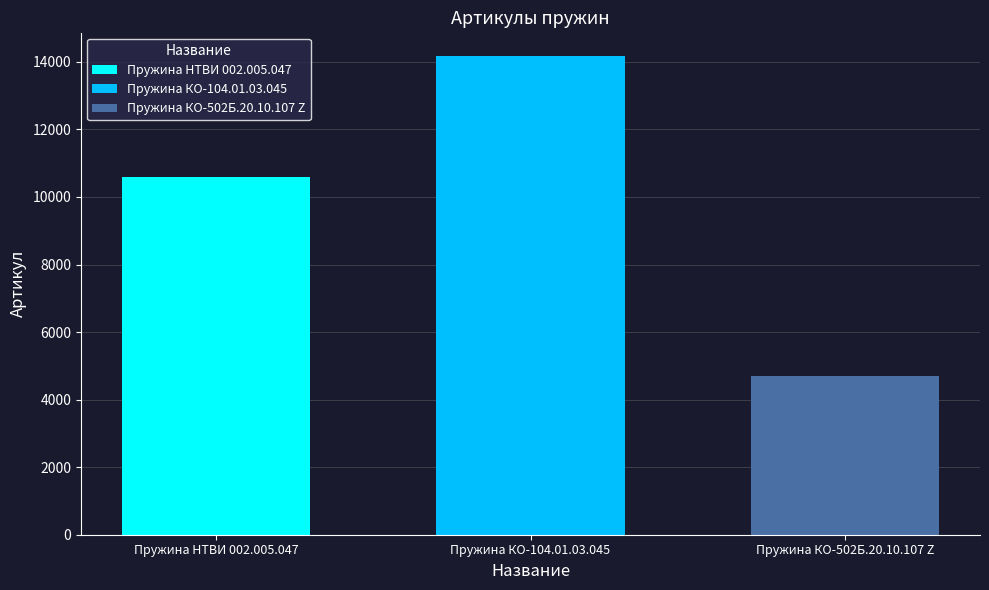

What is the maximum value shown in the chart?

14166